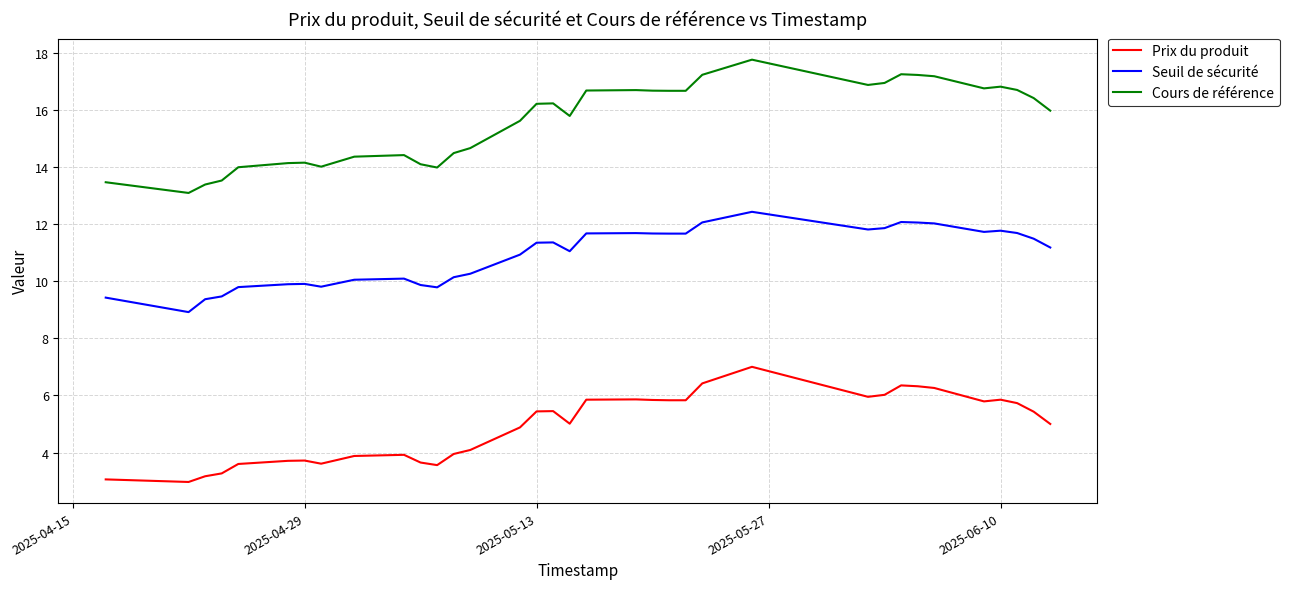

What is the highest value of the Prix du produit series?

7.0